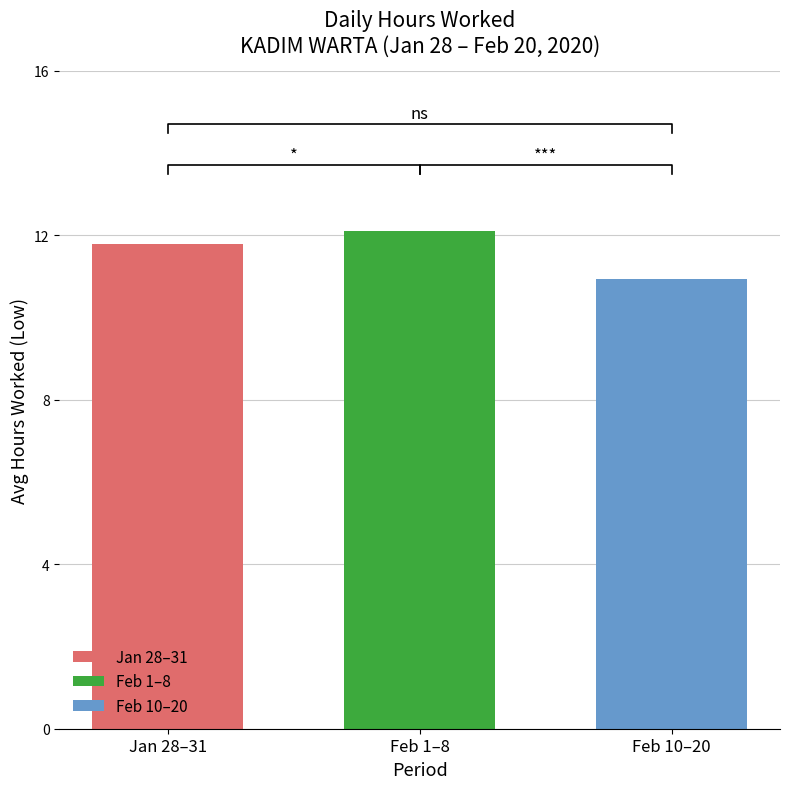

What is the approximate value of Jan 28–31 at Feb 1–8?

11.8